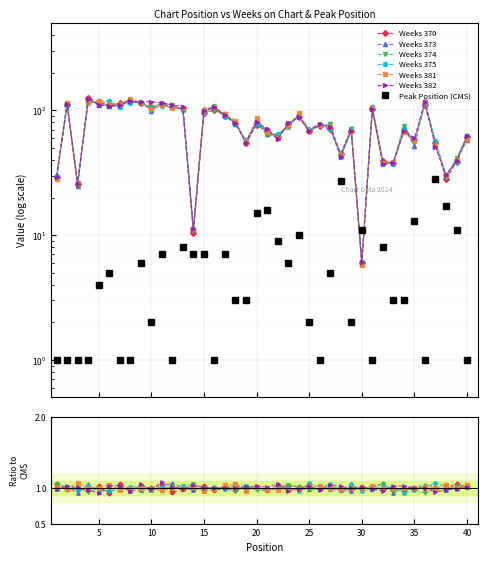

At which category does Peak Position reach its first local valley?

10